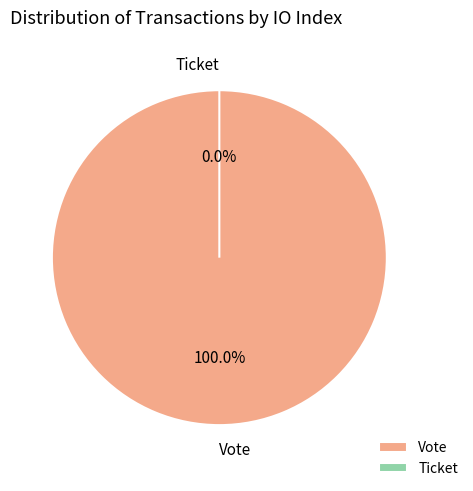

Which slice is the largest?

Vote